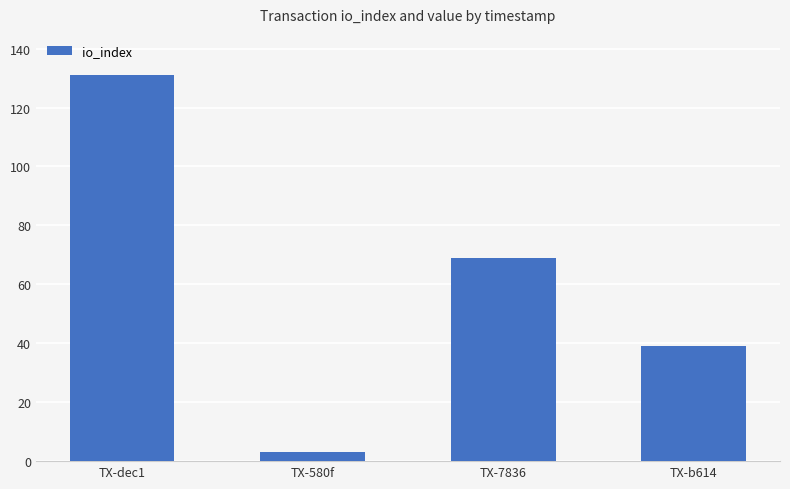

The chart shows a value of 57 at TX-dec1. True or false?

False